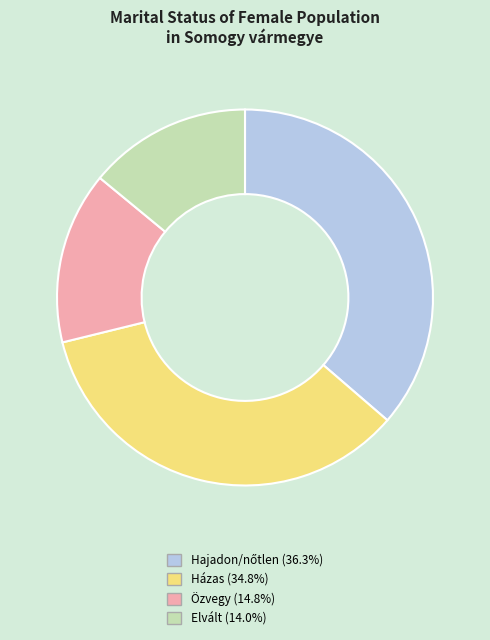

Is the sum of Elvált (14.0%) and Özvegy (14.8%) greater than half?

No